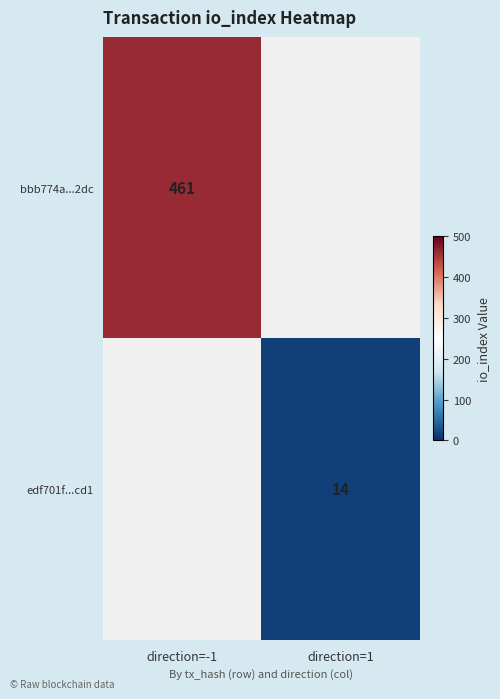

The edf701f...cd1 series shows 19 at direction=1. True or false?

False